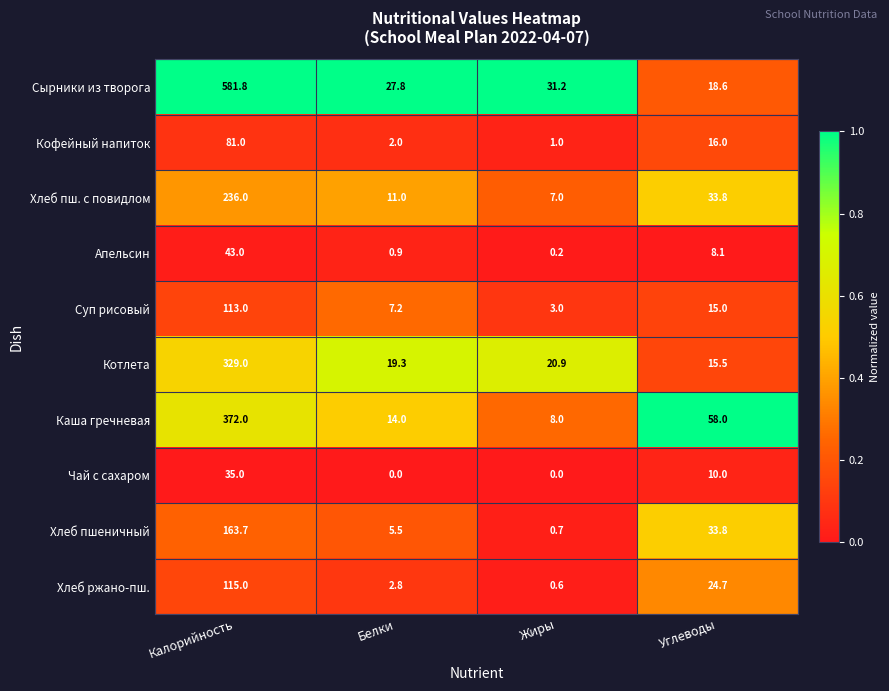

List the series in order of their peak value, lowest first.

Чай с сахаром, Апельсин, Кофейный напиток, Суп рисовый, Хлеб ржано-пш., Хлеб пшеничный, Хлеб пш. с повидлом, Котлета, Каша гречневая, Сырники из творога